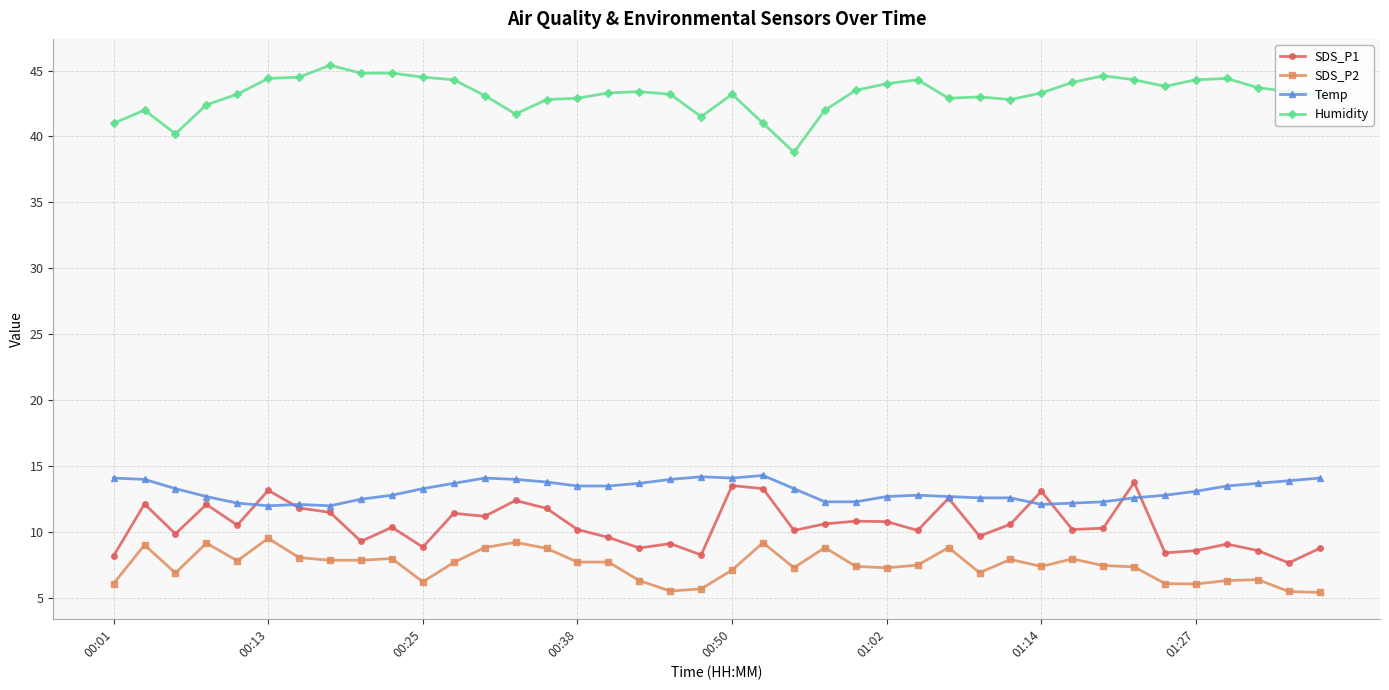

What is the value of the Humidity point at the 29th from the left?

43.0